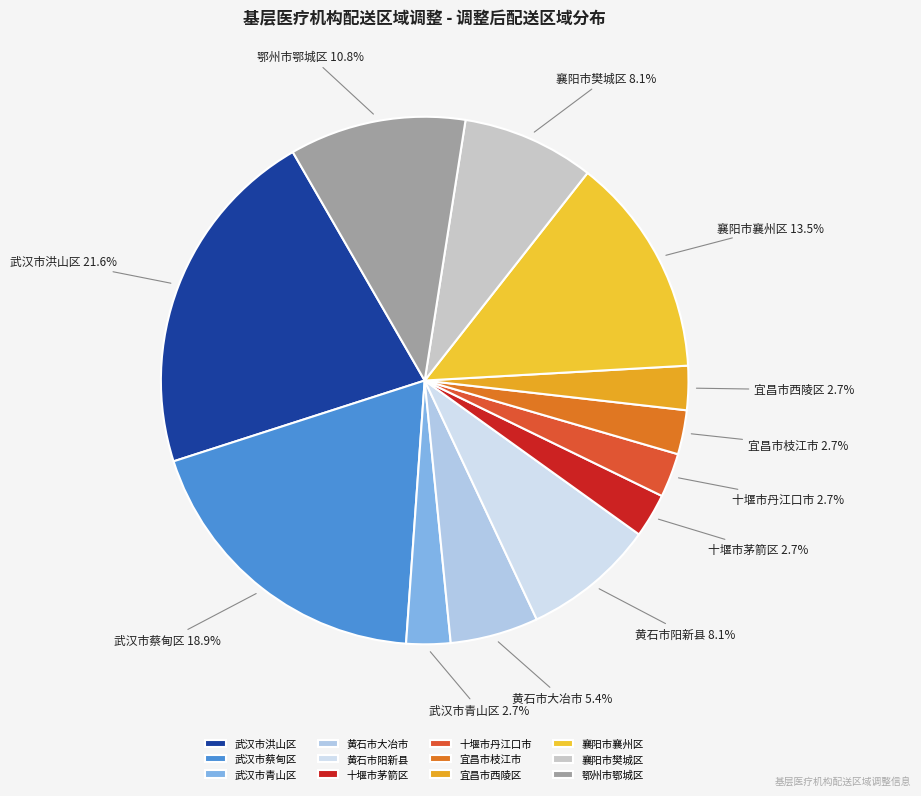

Approximately how many times larger is the value at 十堰市茅箭区 compared to 武汉市洪山区?

0.1